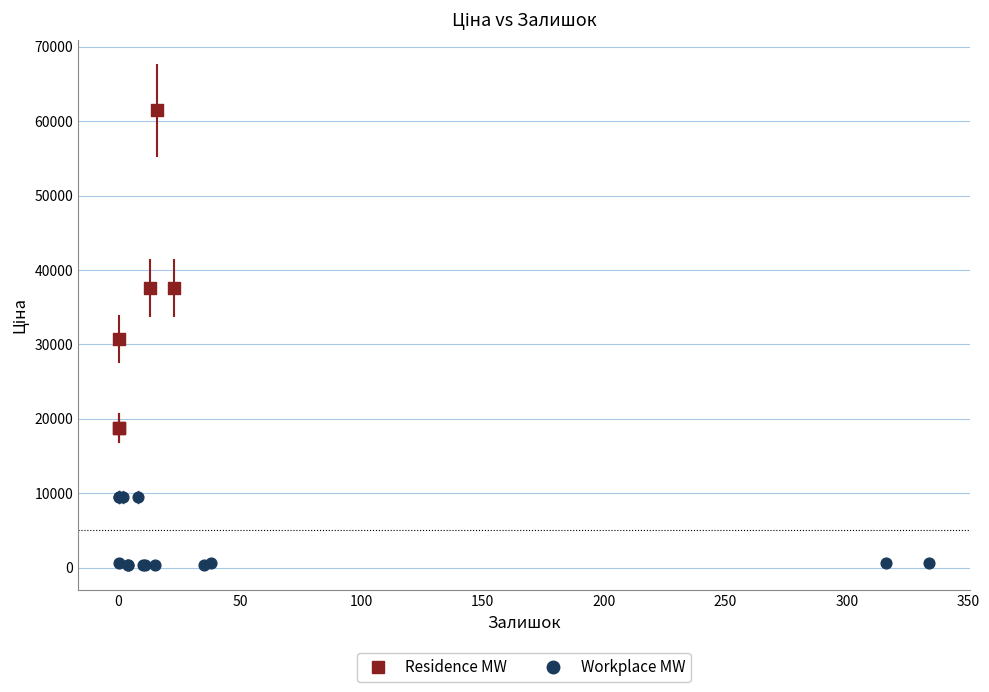

Which series contains the lowest Y value?

Workplace MW